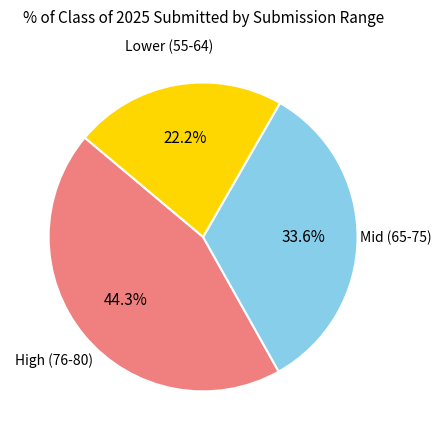

How many segments does this pie chart have?

3